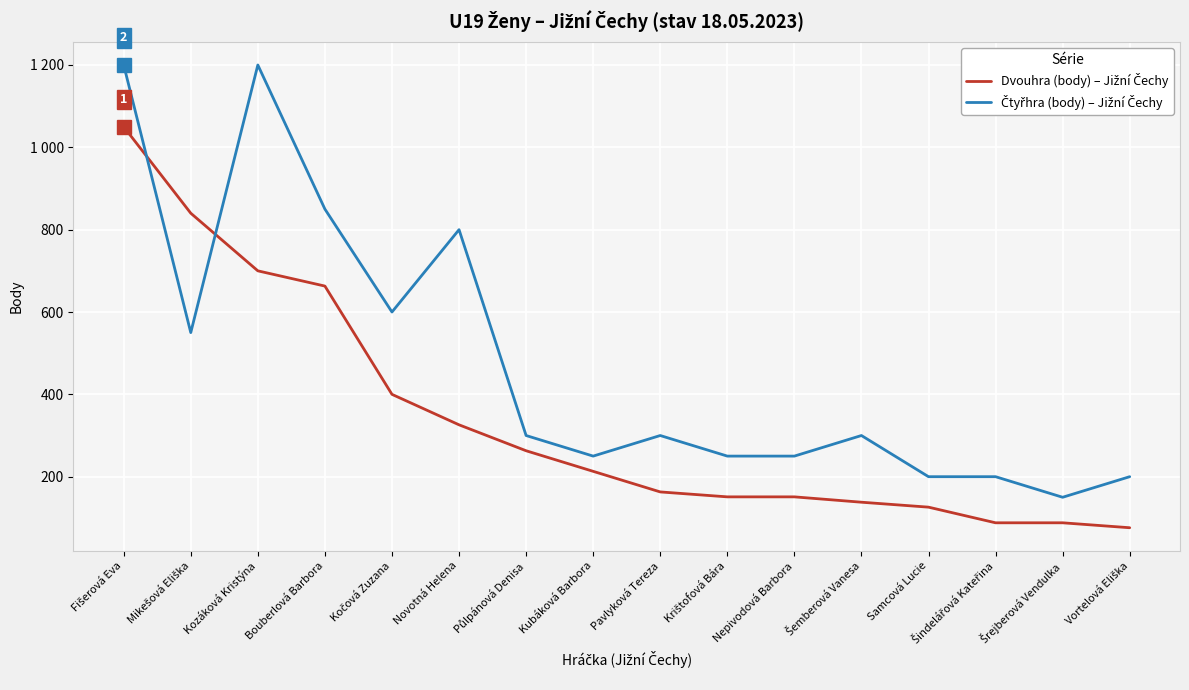

Which series changed the most between Půlpánová Denisa and Nepivodová Barbora?

Dvouhra (body) – Jižní Čechy